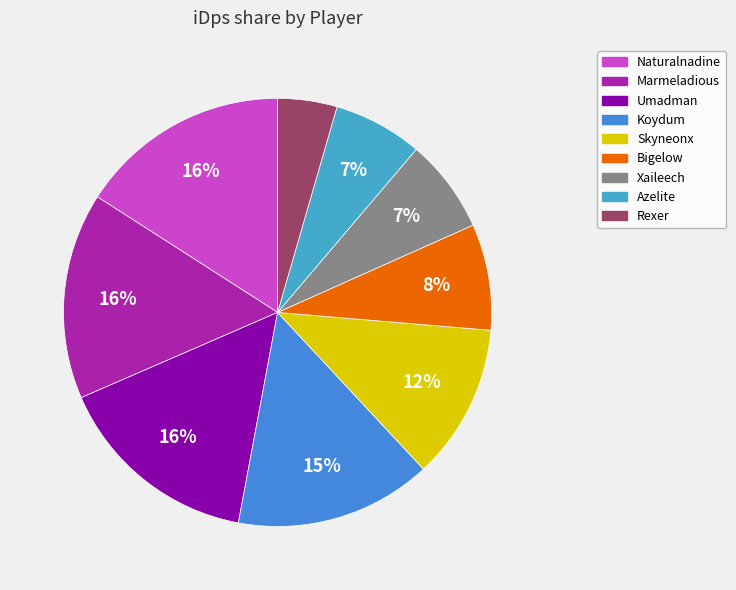

Does Bigelow represent more than half of the total?

No